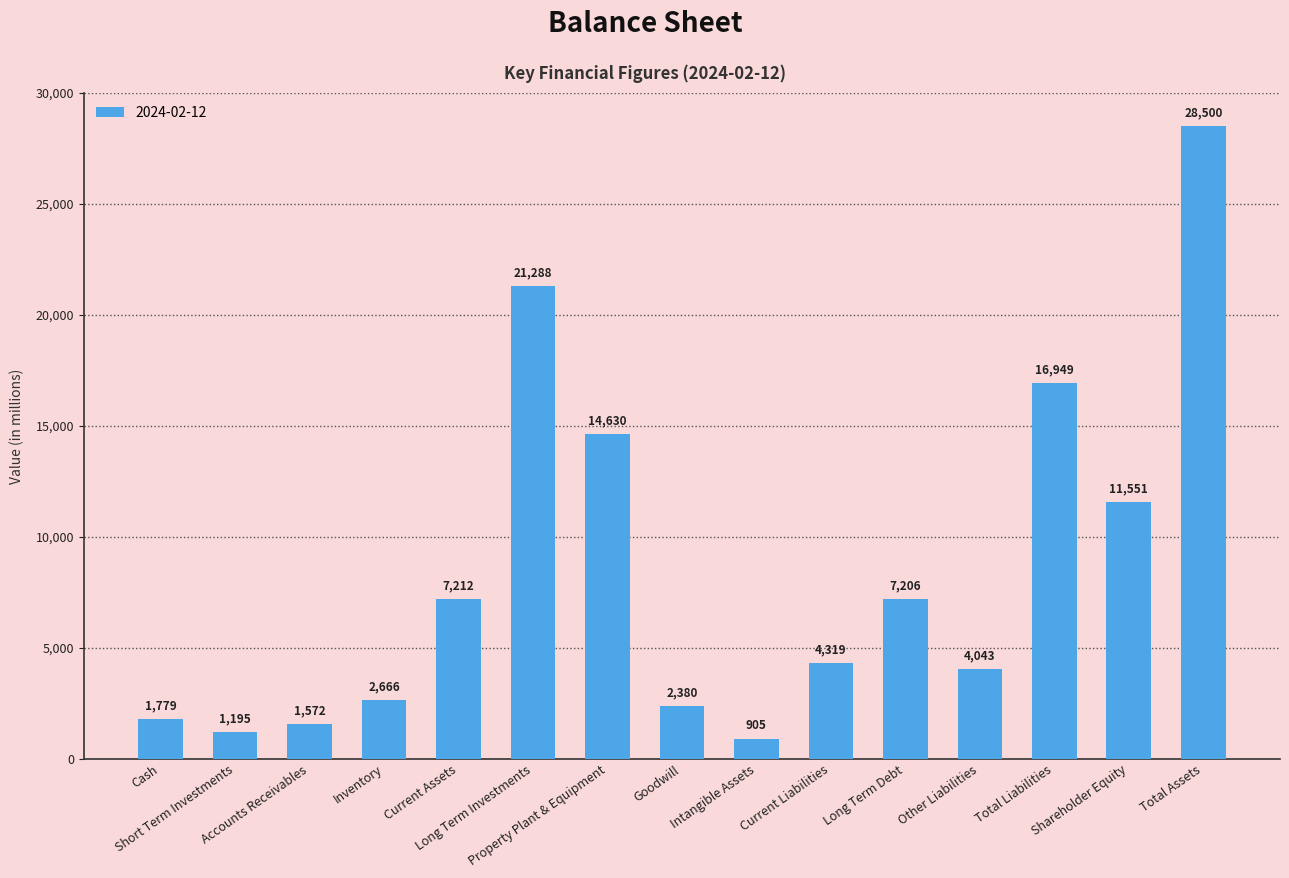

At which category does the chart reach its minimum across all series?

Intangible Assets